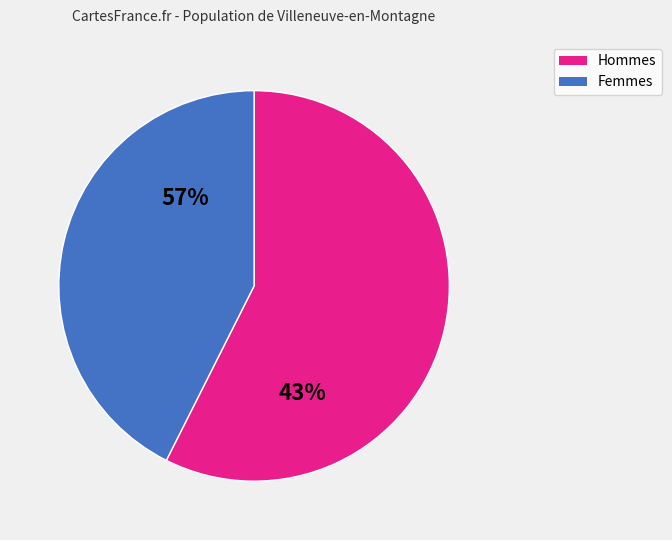

Is it true that 10:00 is 4% of the pie?

False